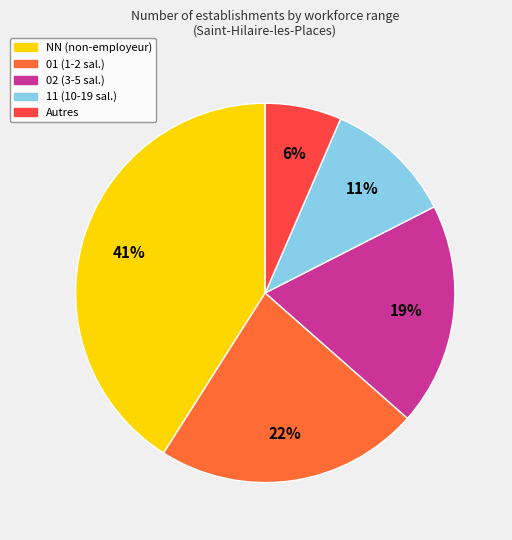

To the nearest percent, what is the average slice percentage?

20%